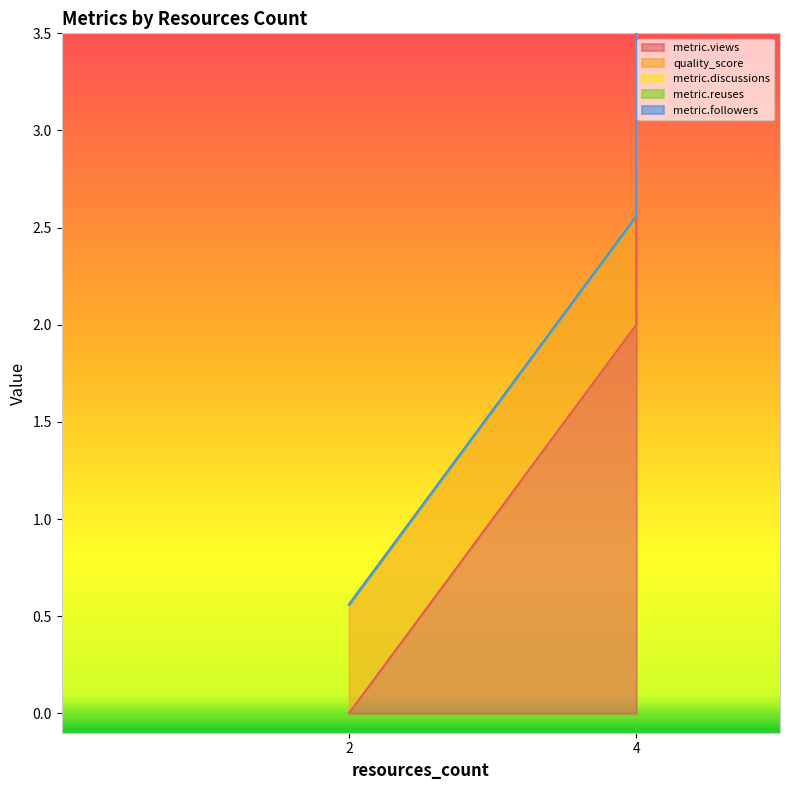

Which label corresponds to the largest value in the chart?

4